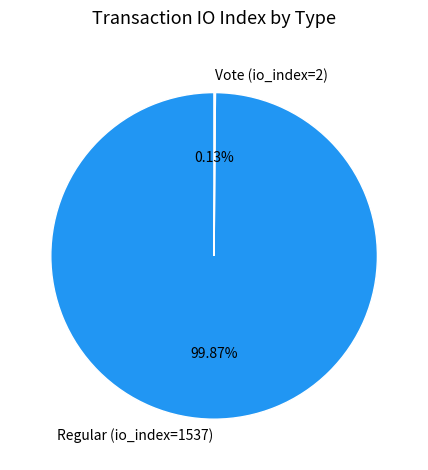

Which slice represents more than half of the pie?

Regular (io_index=1537)